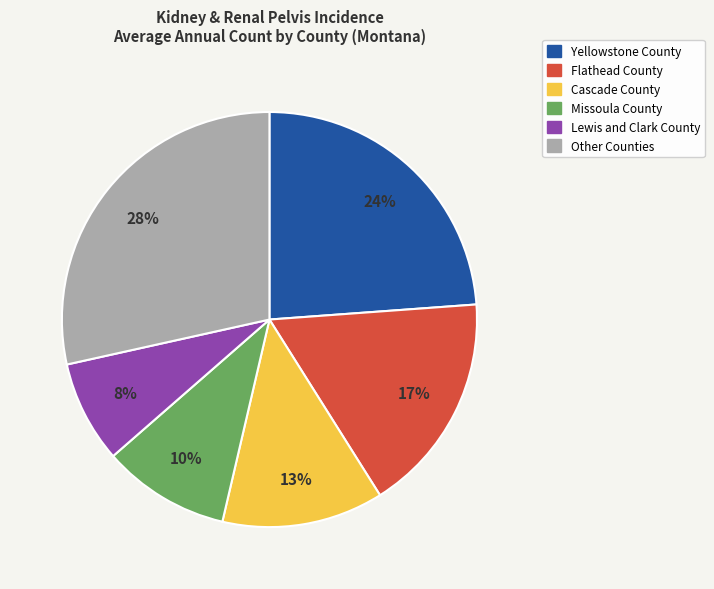

Count the number of slices in the pie.

6